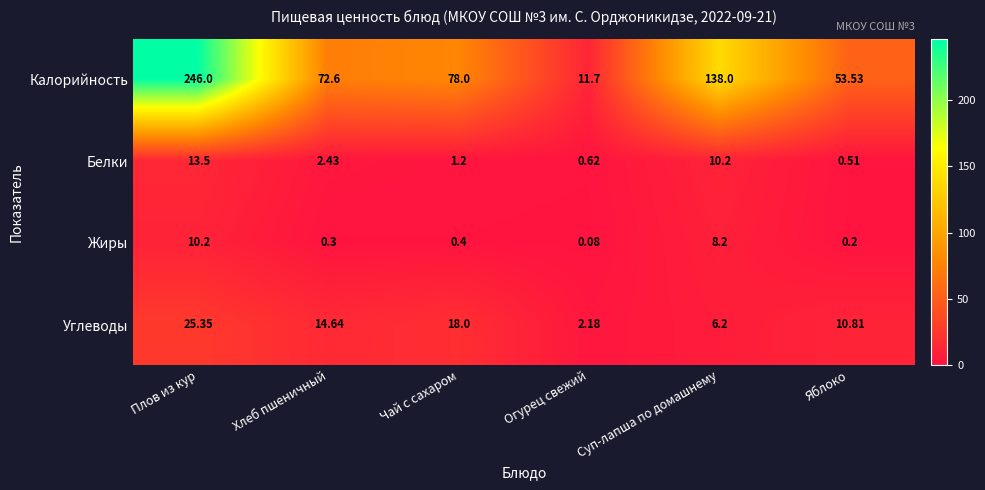

At Суп-лапша по домашнему, list the series in order from smallest to largest.

Углеводы, Жиры, Белки, Калорийность